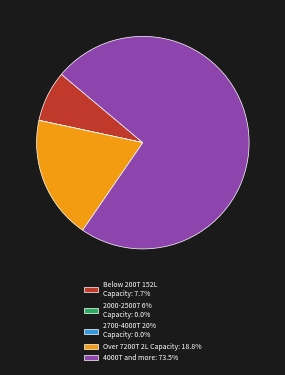

What is the ratio of the value at Over 7200T 2L Capacity: 18.8% to the value at 4000T and more: 73.5%?

0.3